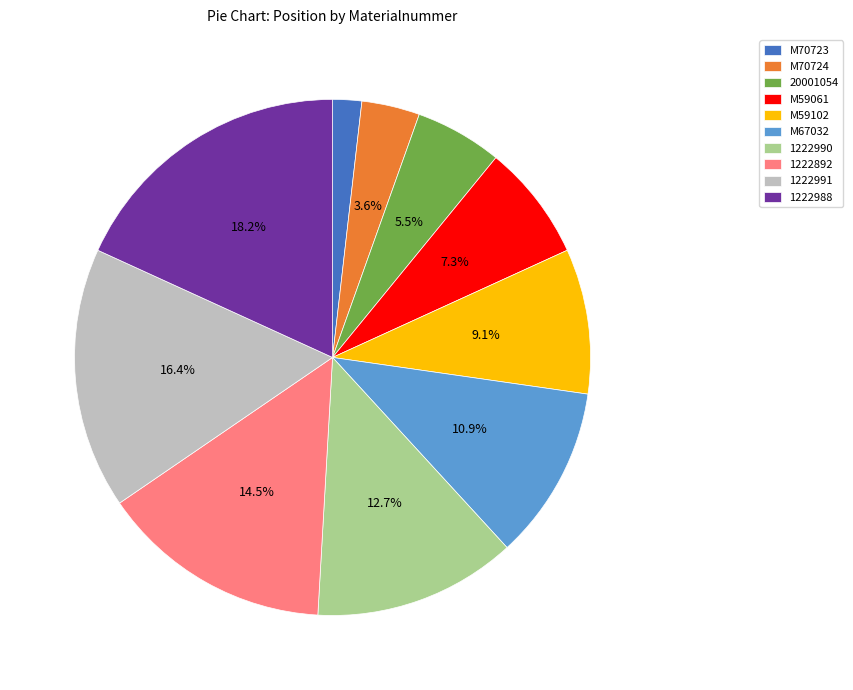

Which slice is the largest?

1222988